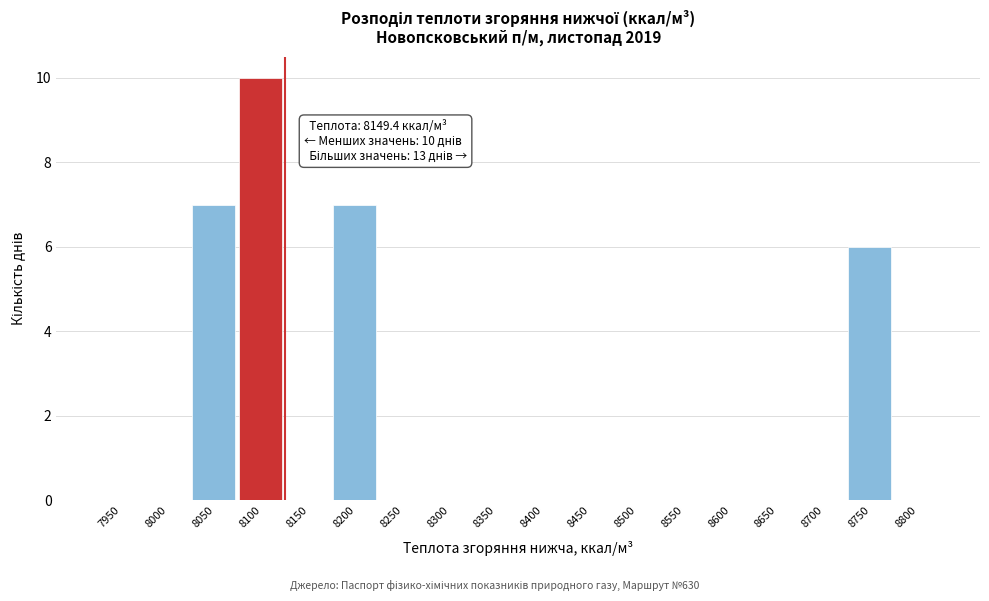

Reading right to left, what are all the values shown in this chart?

8800=0	8750=6	8700=0	8650=0	8600=0	8550=0	8500=0	8450=0	8400=0	8350=0	8300=0	8250=0	8200=7	8150=0	8100=10	8050=7	8000=0	7950=0